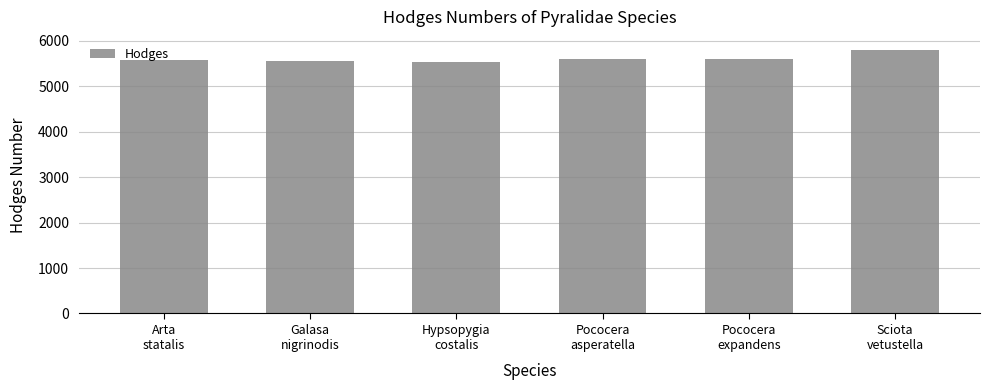

What is the difference between the values at Galasa
nigrinodis and Sciota
vetustella?

242